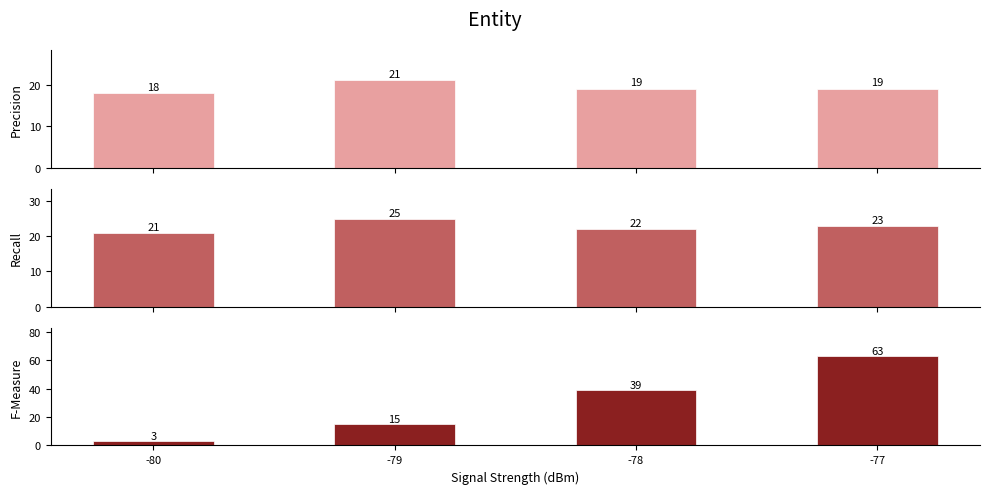

At how many categories does at least one series exceed 39?

1